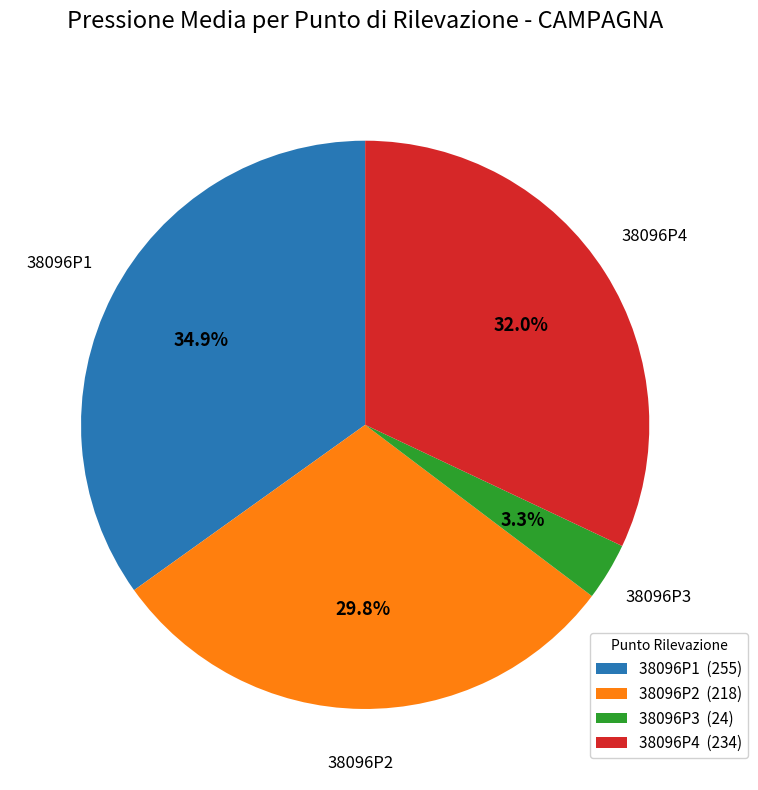

Which has a higher value, 38096P2 (218) or 38096P3 (24)?

38096P2 (218)